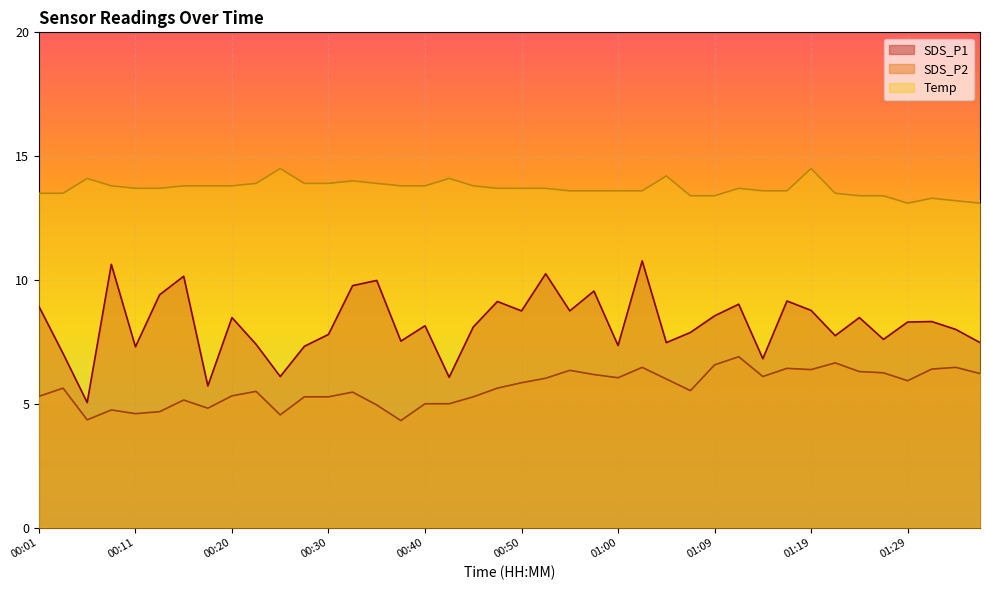

At which category is the sum across all series the highest?

01:02